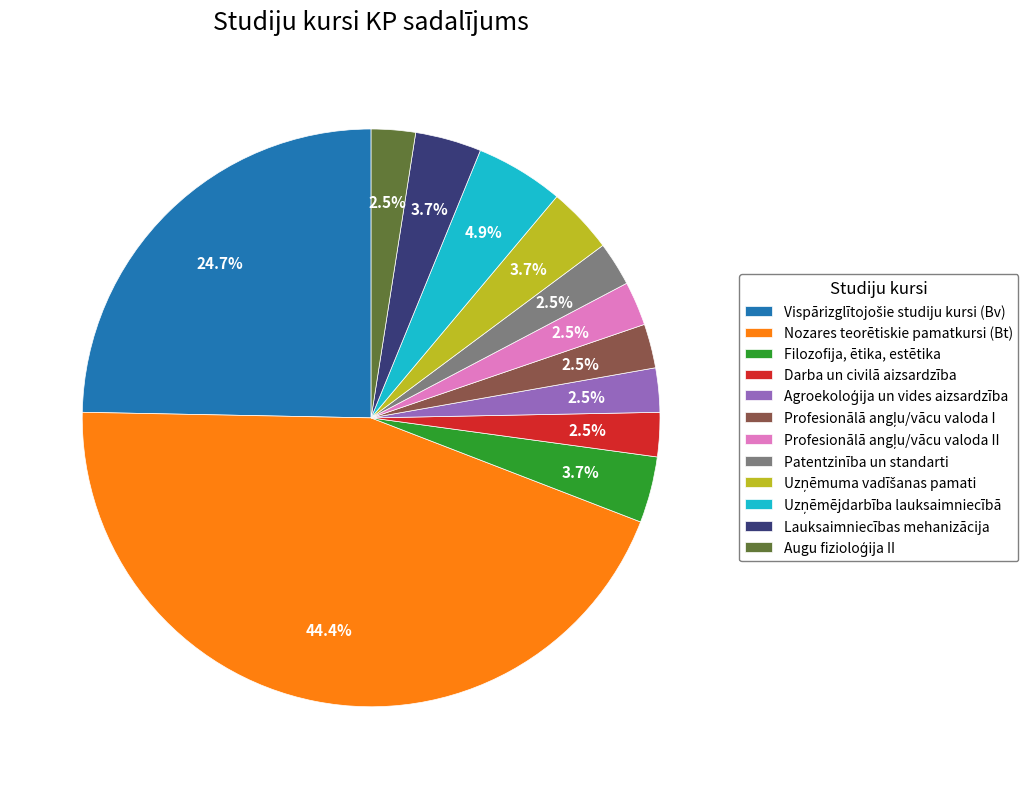

How much of the chart is everything except Lauksaimniecības mehanizācija?

96.3%